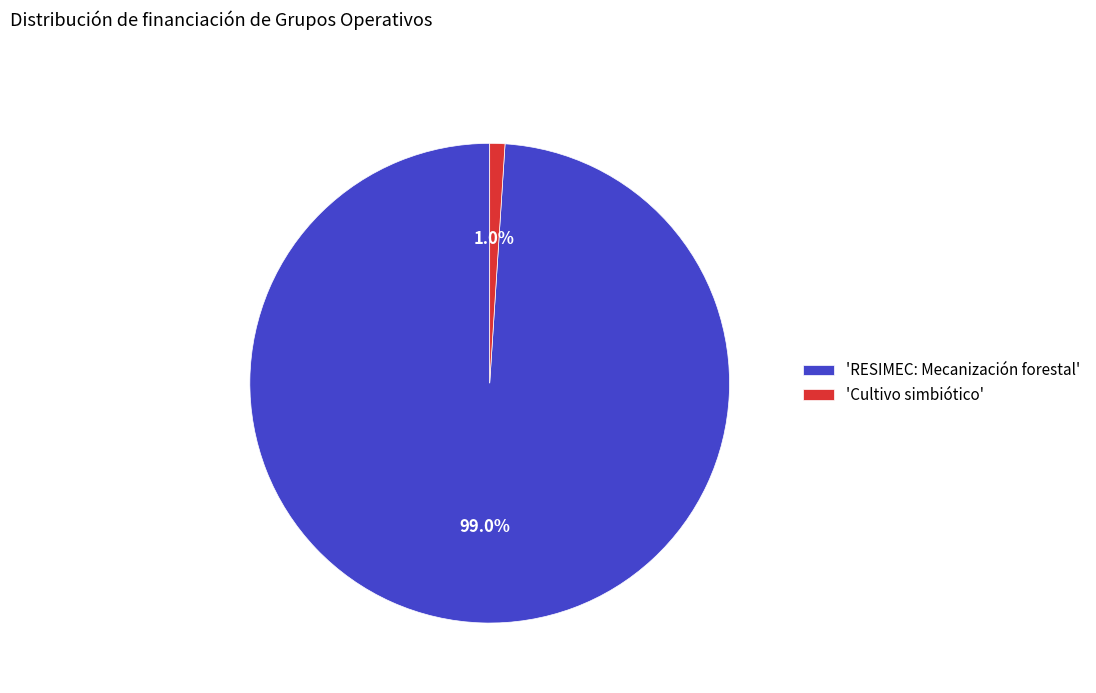

How many slices are in this pie chart?

2